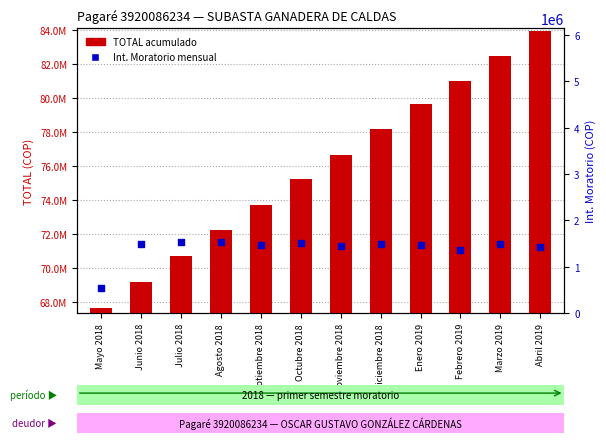

At how many categories does at least one series exceed 13072782?

12